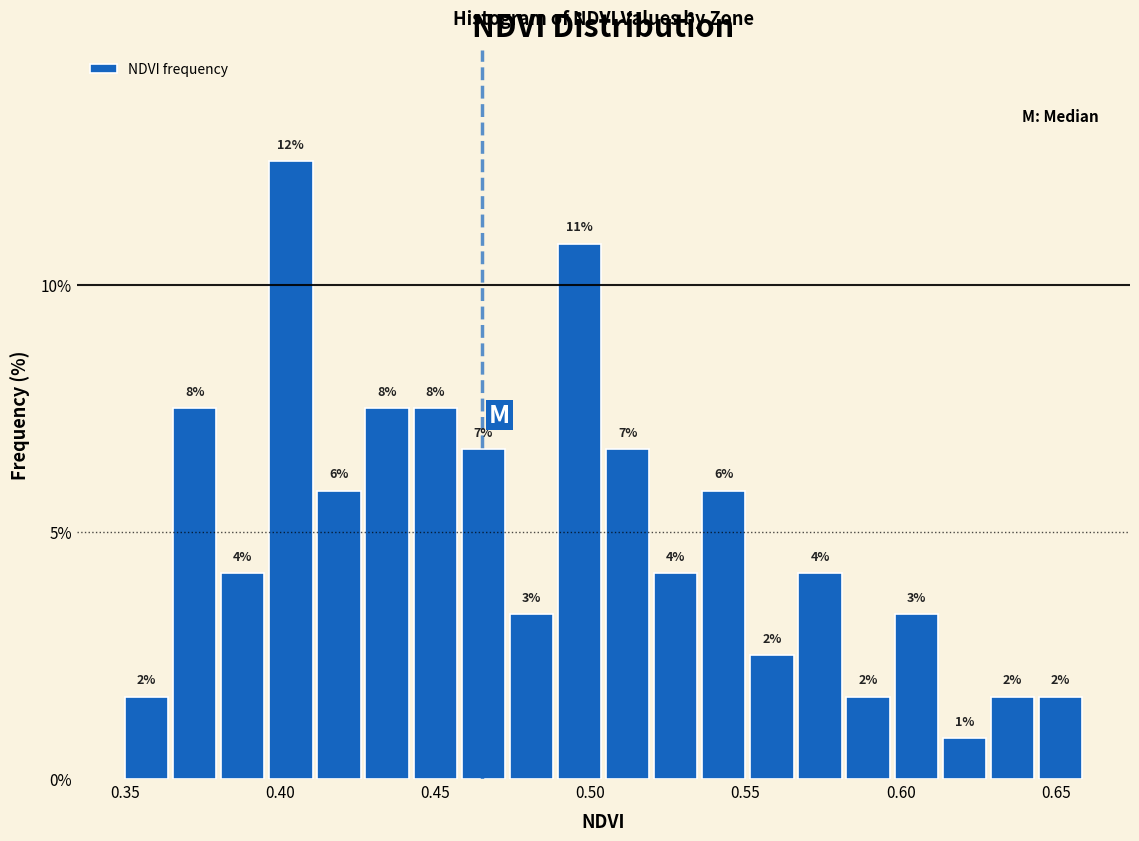

Around what value on the x-axis is the tallest bar? Give the approximate position of its centre, as read against the axis.

0.405